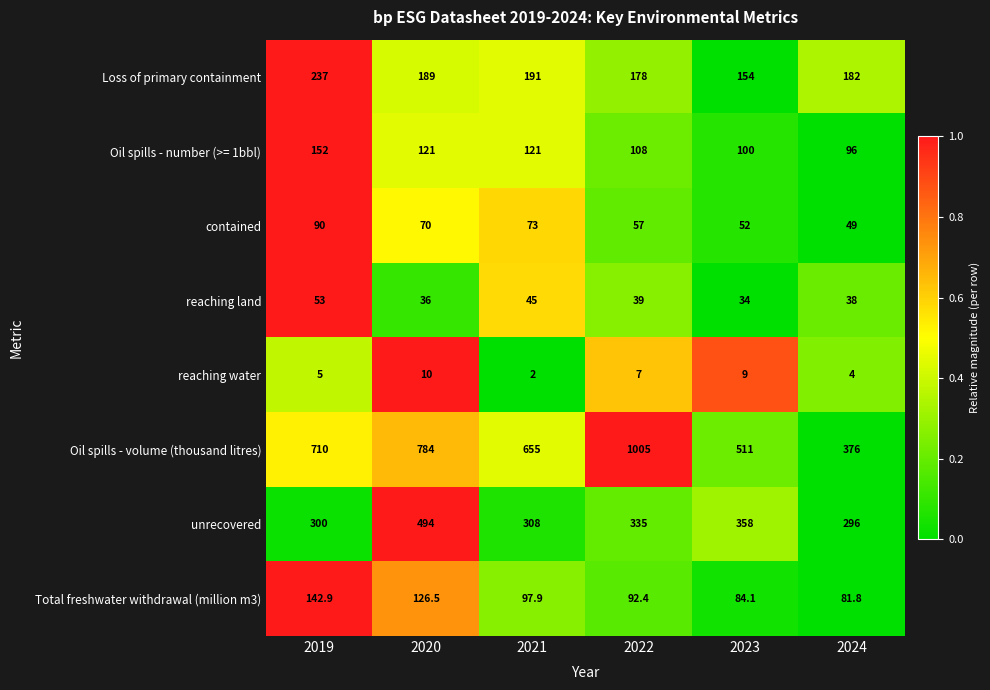

What is the average value of the contained series?

65.2